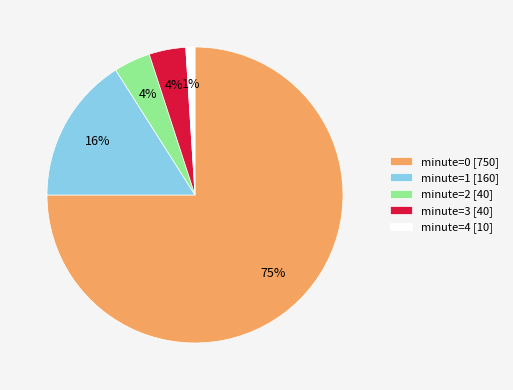

To the nearest percent, what is the average slice percentage?

20%